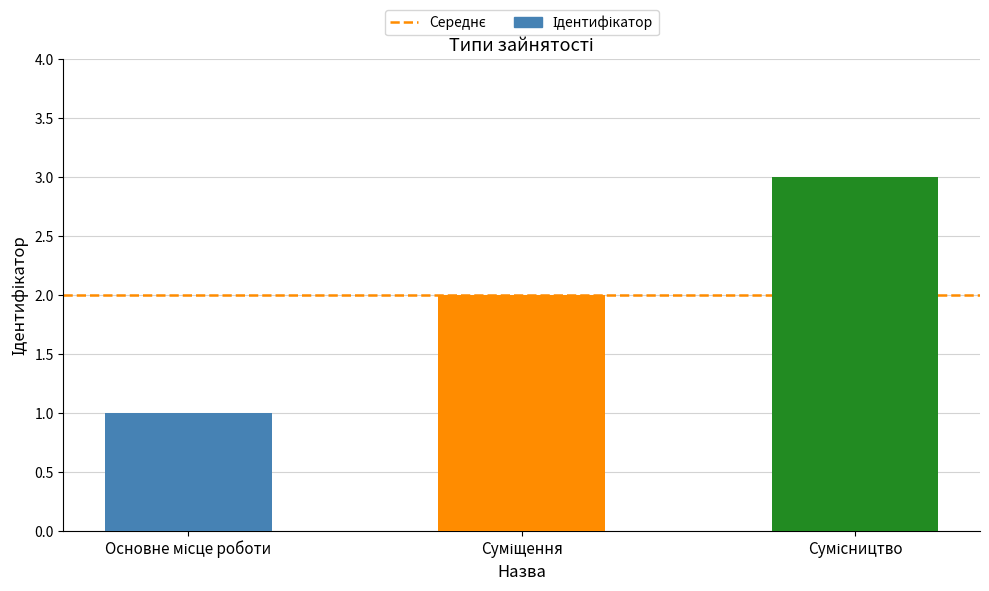

What is the sum of all values?

6